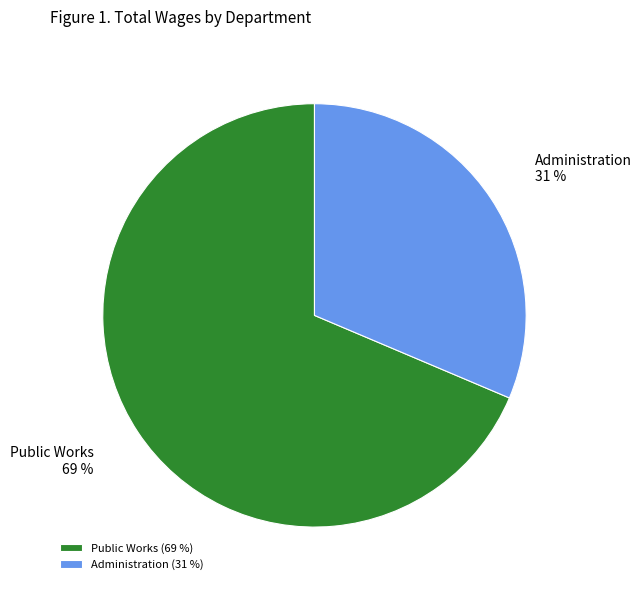

Between Administration and Public Works, which is larger?

Public Works